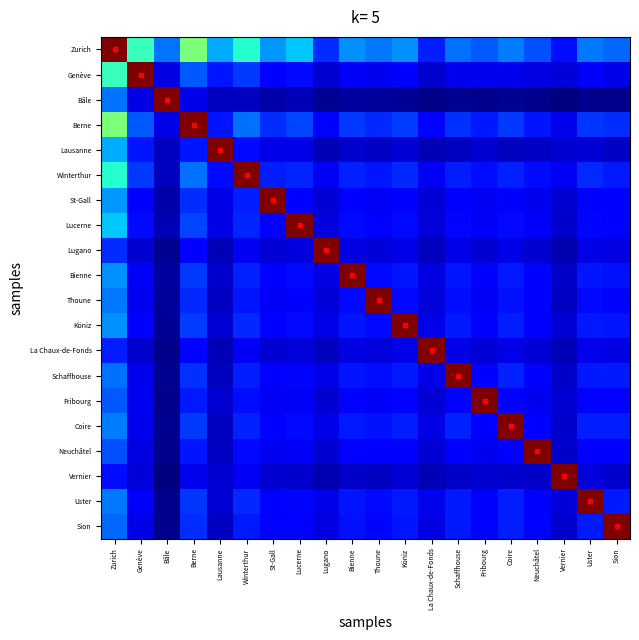

At Fribourg, list the series in order from largest to smallest.

Fribourg, Zurich, Berne, Winterthur, Uster, Köniz, Coire, Schaffhouse, Sion, Bienne, Lucerne, Thoune, St-Gall, Neuchâtel, Genève, La Chaux-de-Fonds, Lugano, Lausanne, Vernier, Bâle